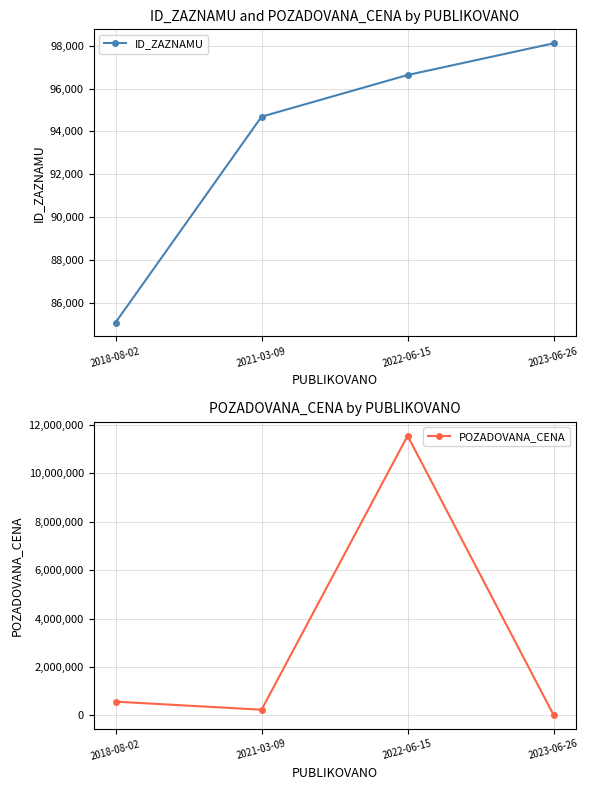

What is the label of the 1st point from the right?

2023-06-26